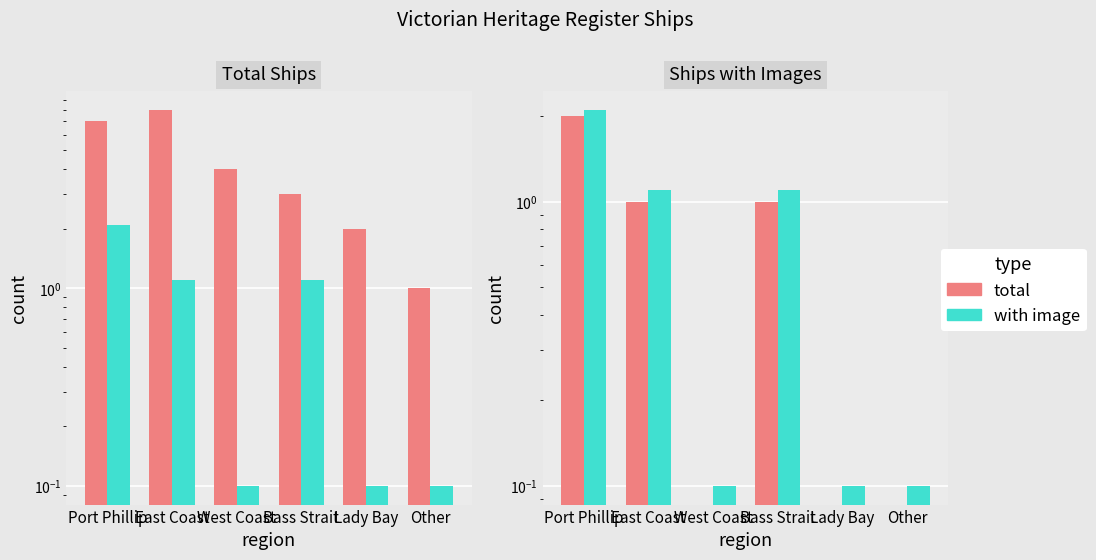

At which label is with image closest to 1?

East Coast